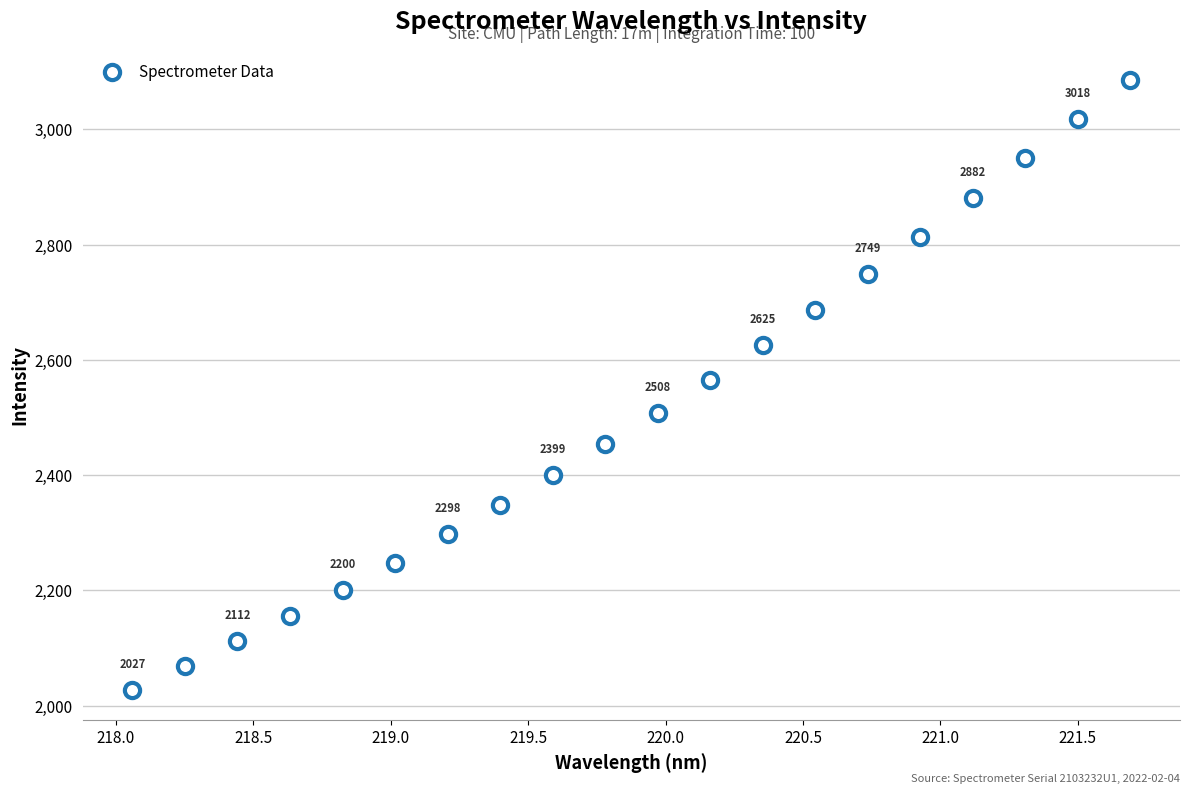

What is the range of X values (max minus min)?

3.6